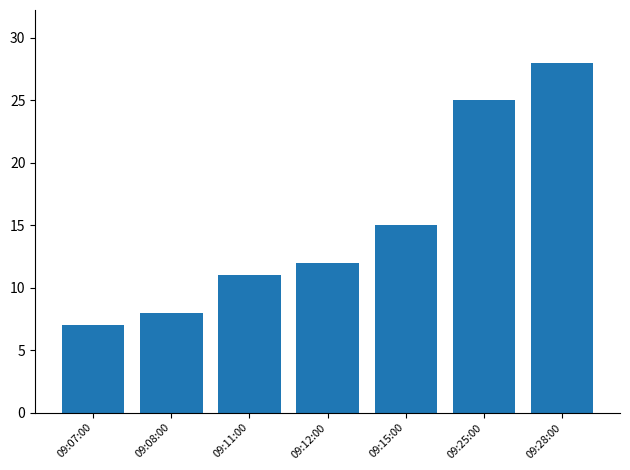

How many categories are shown in the chart?

7